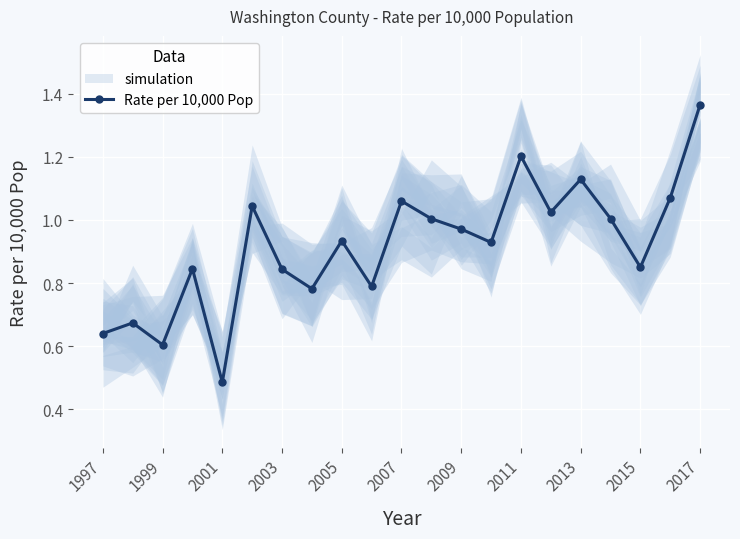

How many lines are shown in the chart?

1